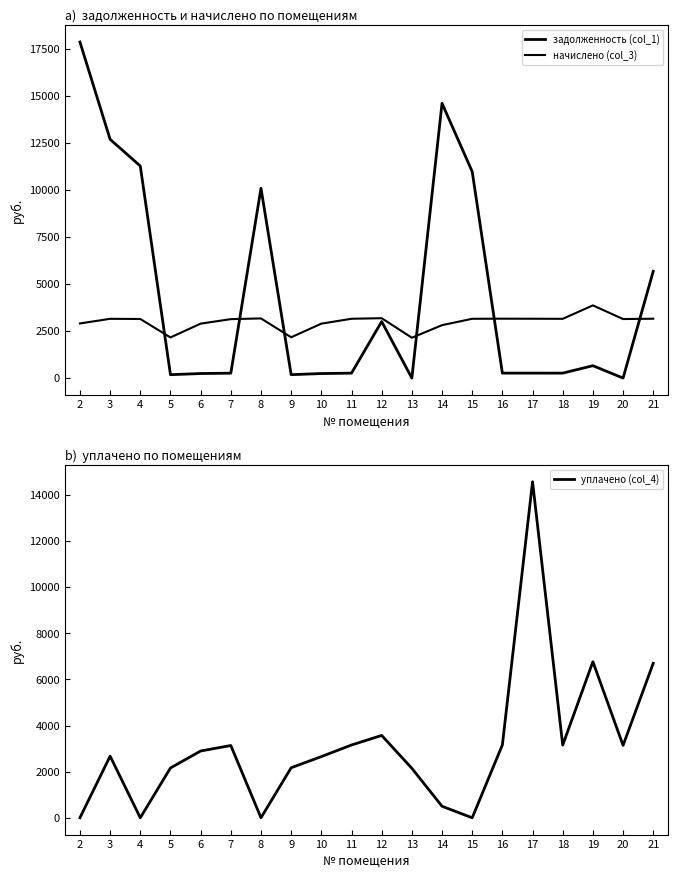

Which label corresponds to the largest value in the chart?

2